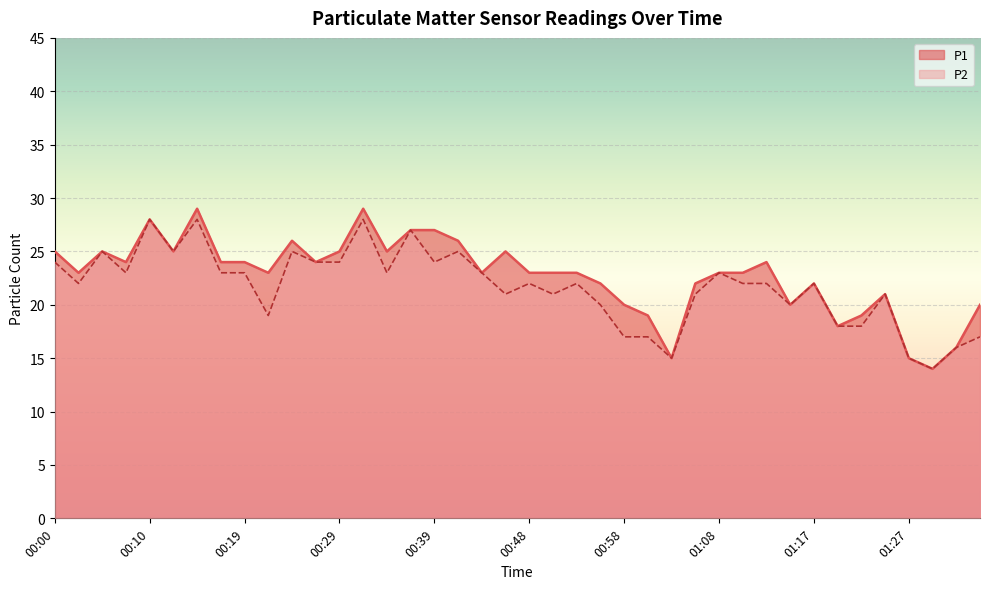

Is it true that P1 equals 27 at 00:39?

True